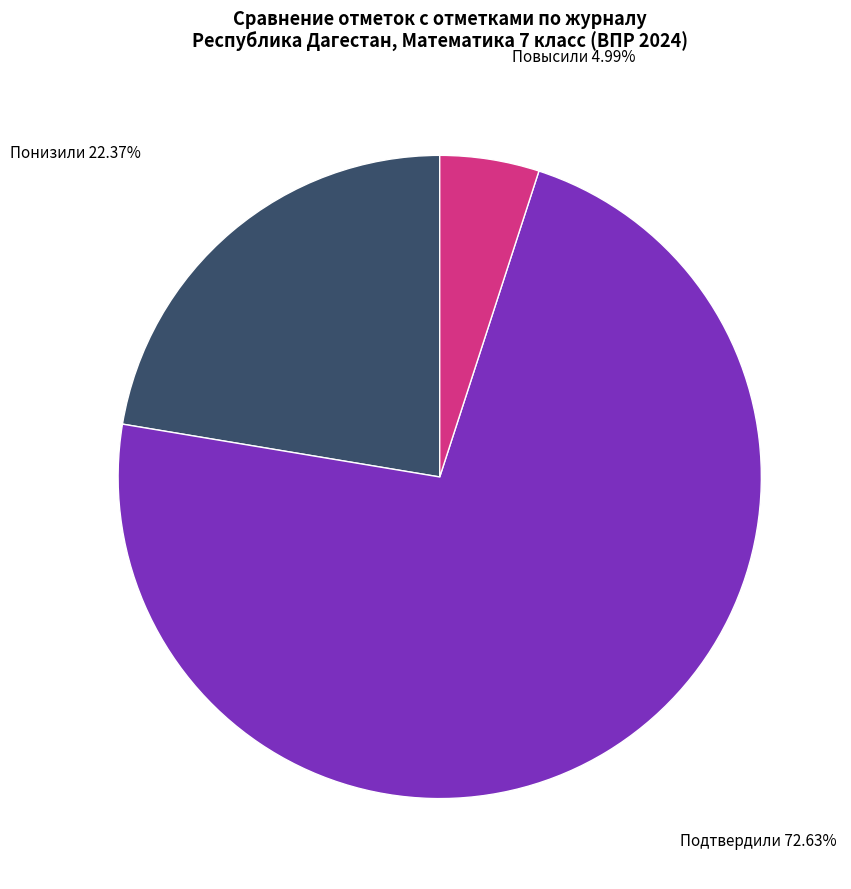

Which slice is the smallest?

Повысили 4.99%